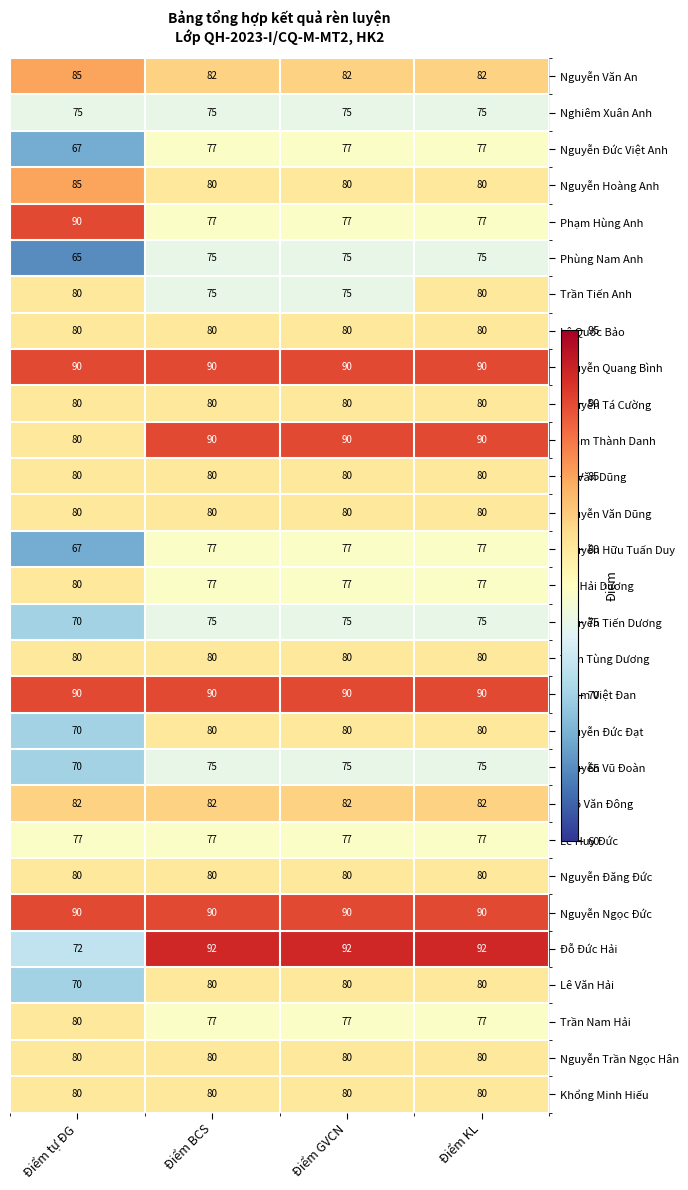

Read the Trần Tùng Dương value at Điểm GVCN.

80